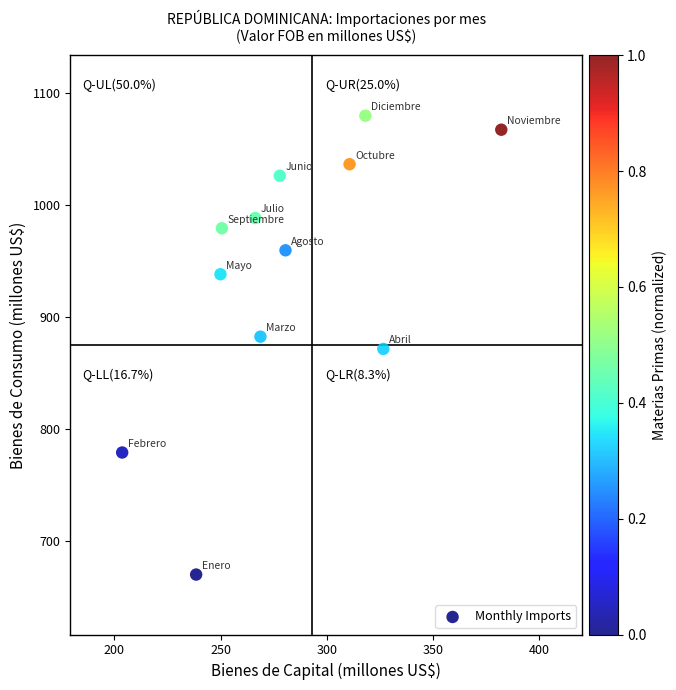

What is the average X value?

281.1